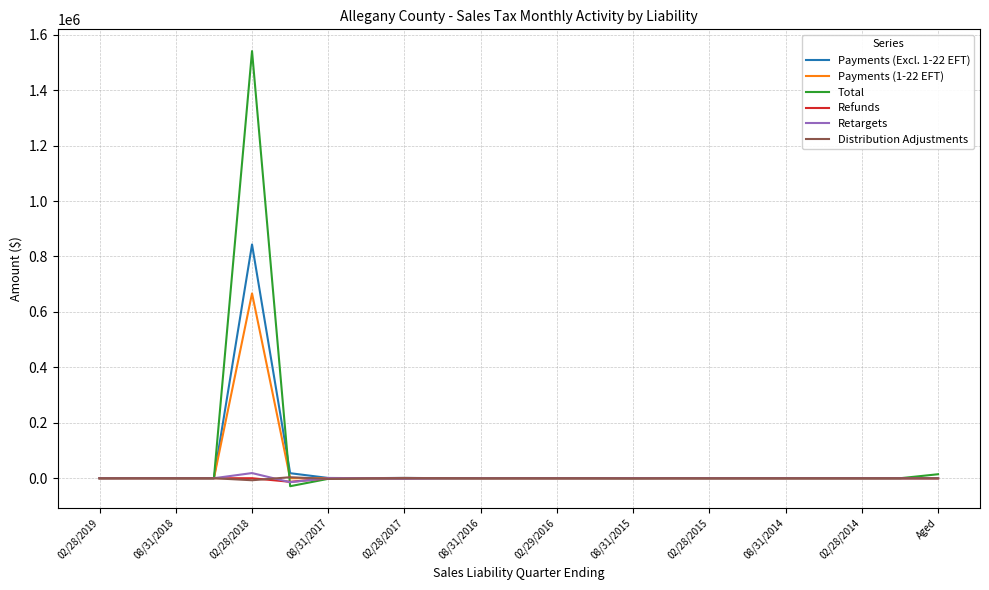

What is the maximum value shown in the chart?

1540958.9